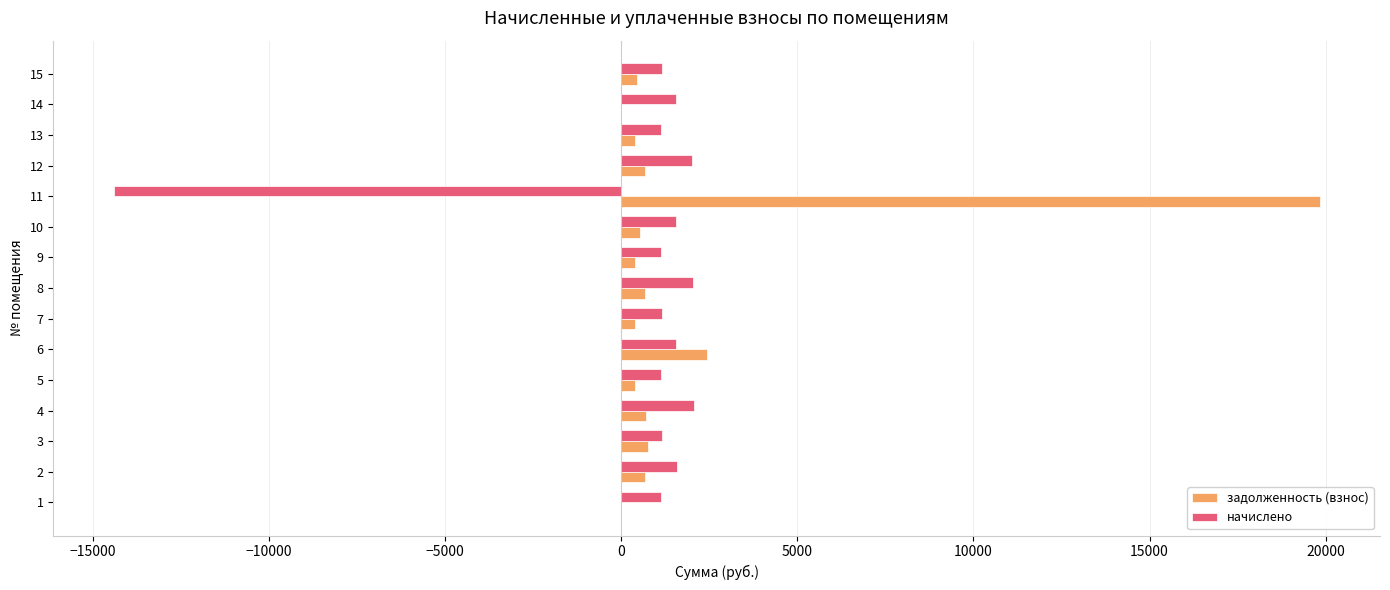

Count the number of data series in this chart.

2